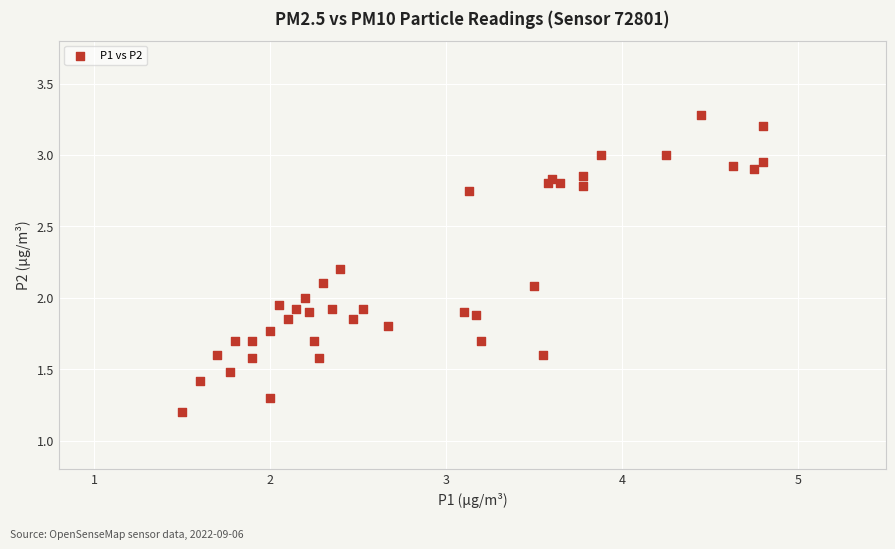

What is the range of X values (max minus min)?

3.3